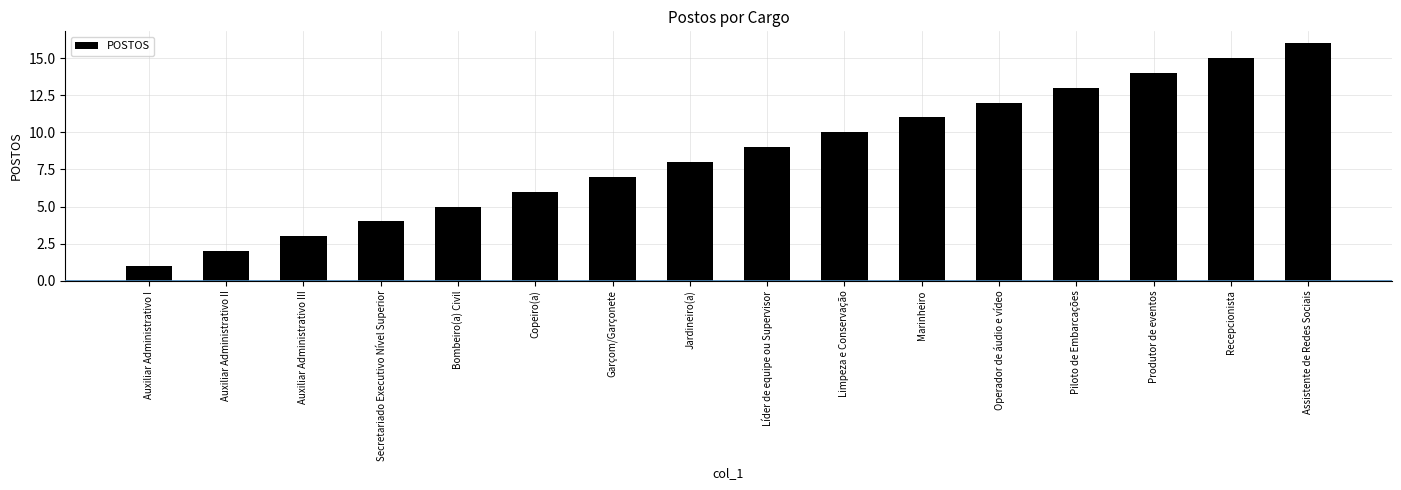

At which label is the value closest to 8?

Jardineiro(a)